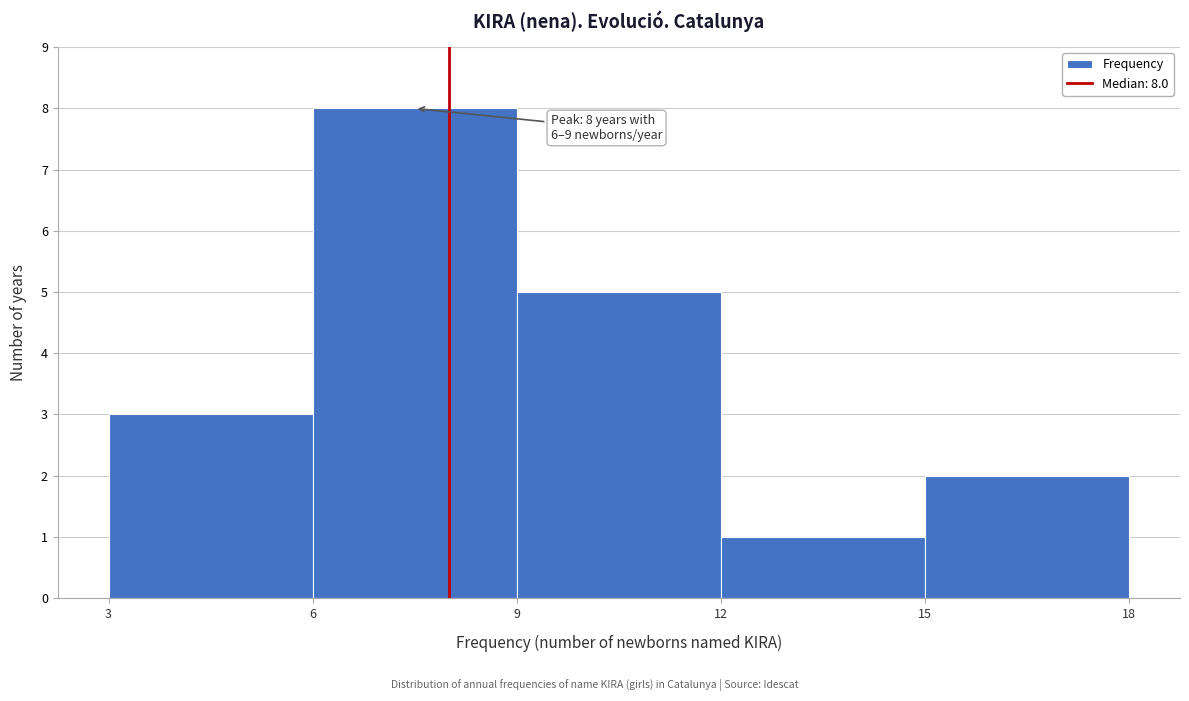

Over which range of the x-axis is the bar tallest?

6 to 9